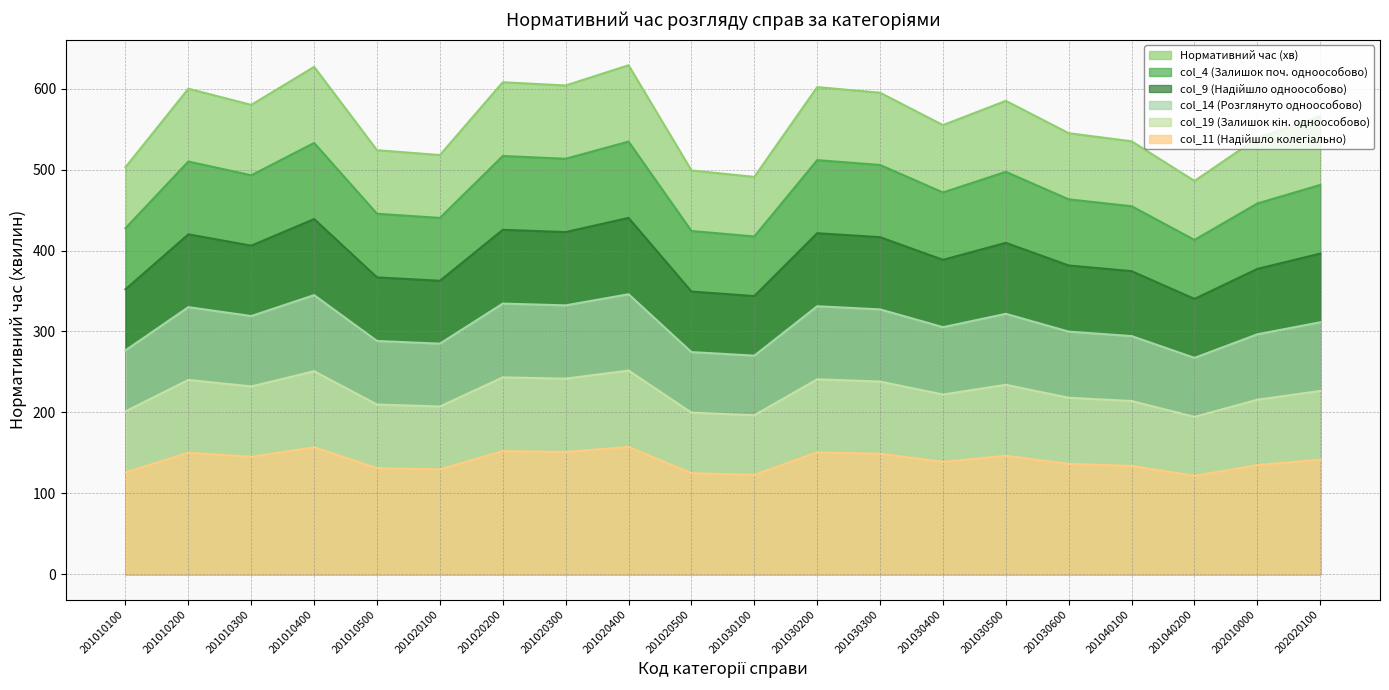

At which label does col_9 (Надійшло одноособово) reach its minimum?

201010100